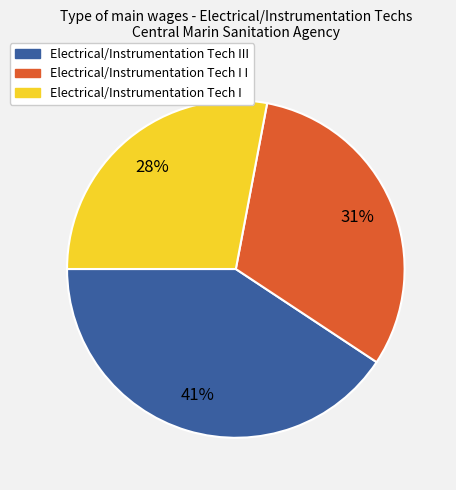

Rank the categories by value from highest to lowest.

Electrical/Instrumentation Tech III, Electrical/Instrumentation Tech I I, Electrical/Instrumentation Tech I